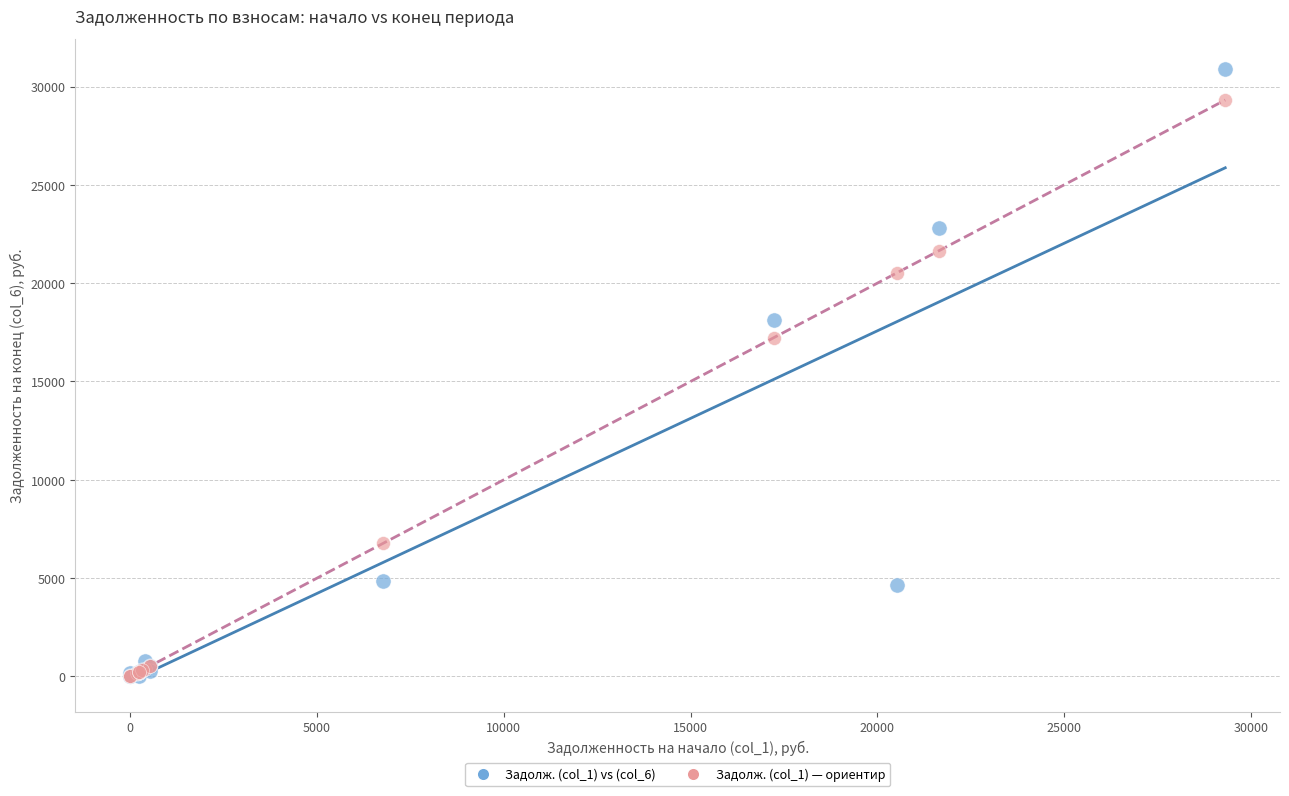

Across all series, what Y value is closest to 15433?

17235.0